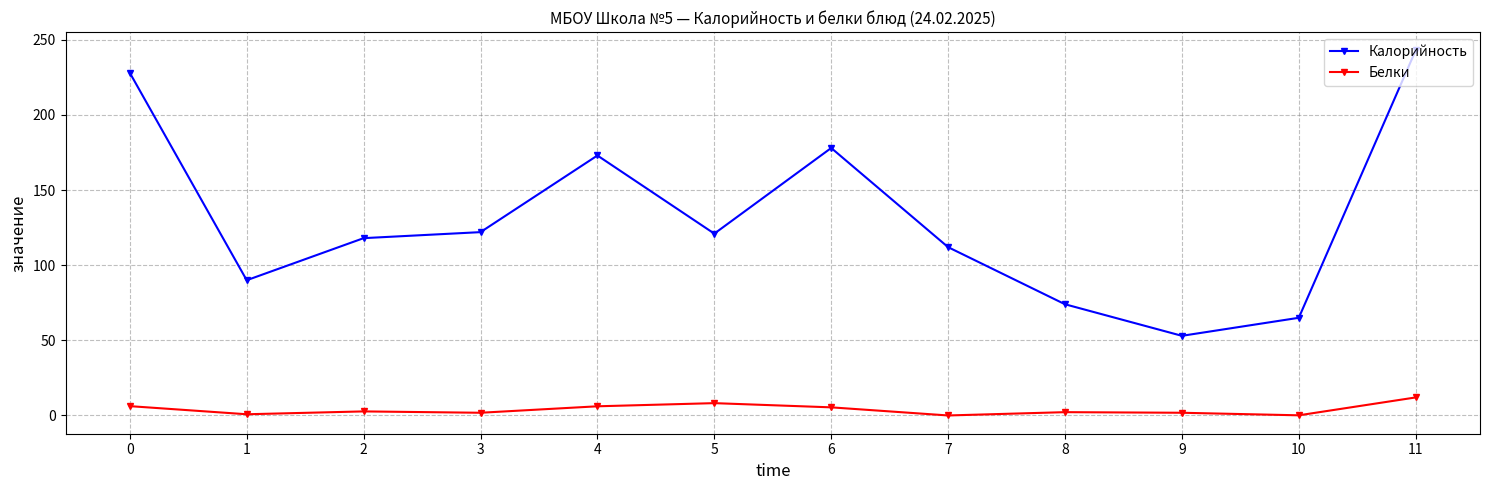

What is the average value of the Белки series?

3.9